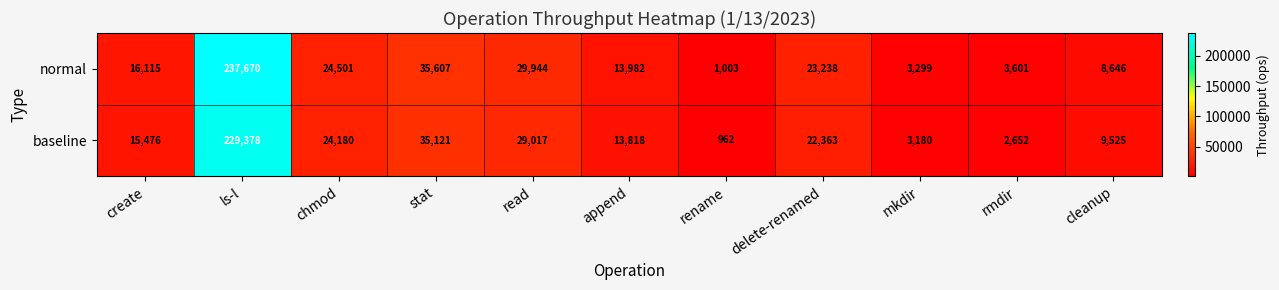

Read the normal value at chmod, to the nearest 100.

24500